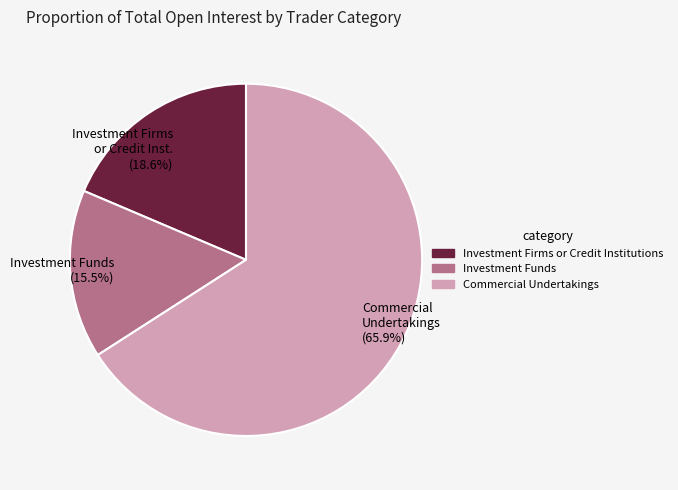

To the nearest percent, what is the average slice percentage?

33%